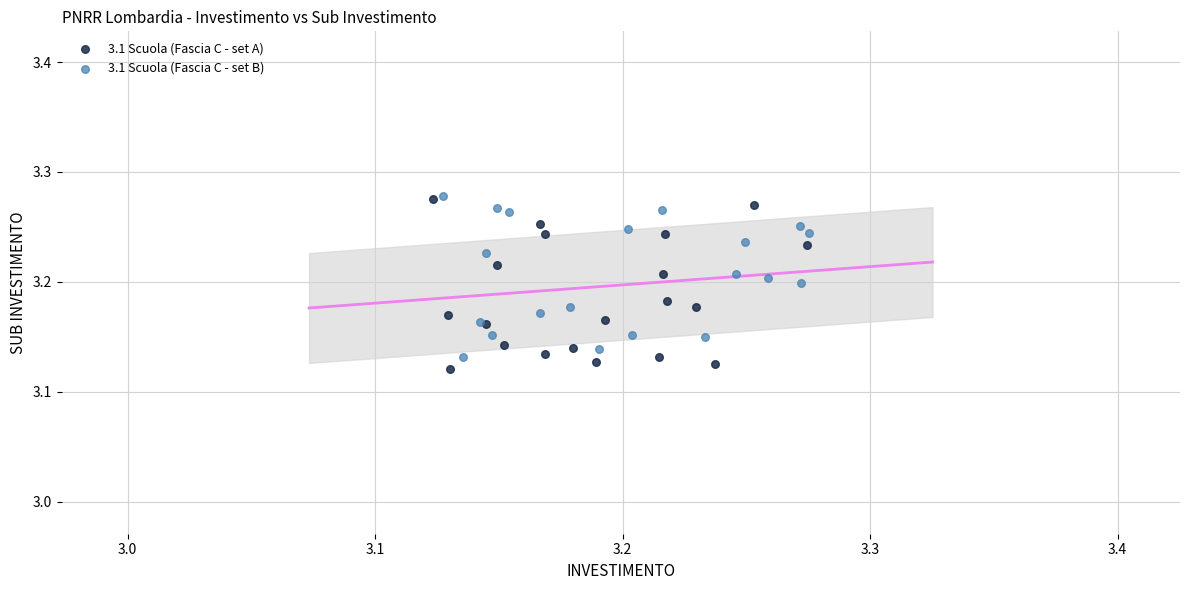

Which series reaches the minimum Y coordinate?

3.1 Scuola (Fascia C - set A)